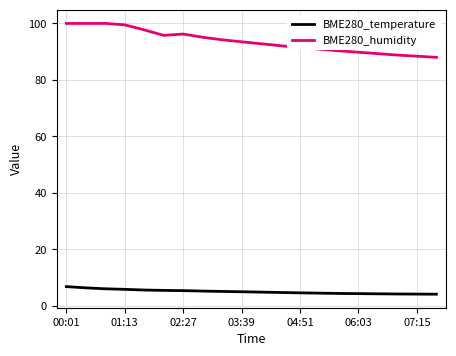

List the series in order of their peak value, lowest first.

BME280_temperature, BME280_humidity